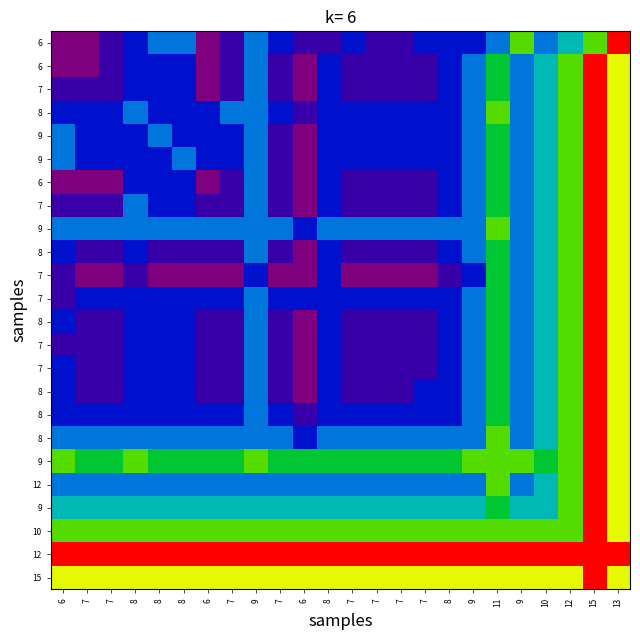

What is the spread (max minus min) of values at 8?

8